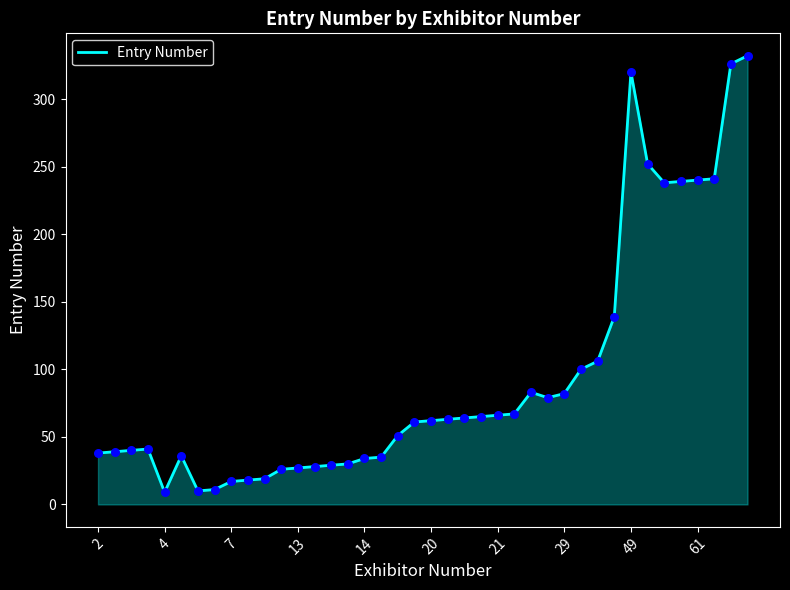

What is the greatest value displayed?

332